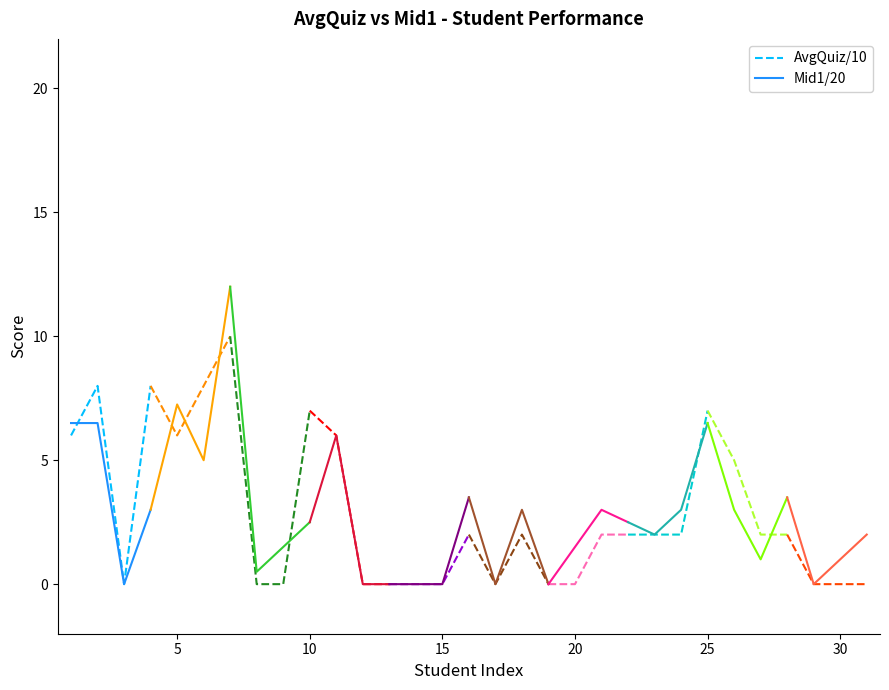

The Mid1/20 series shows 11.3 at 0. True or false?

False